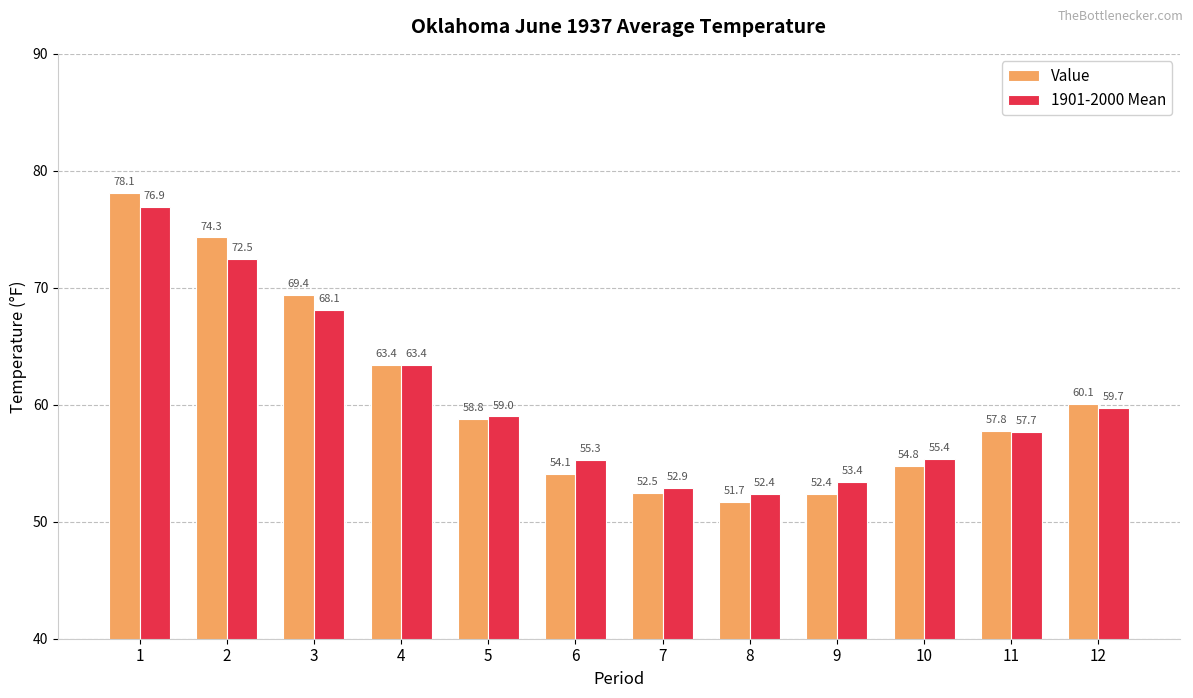

At 11, list the series in order from largest to smallest.

Value, 1901-2000 Mean